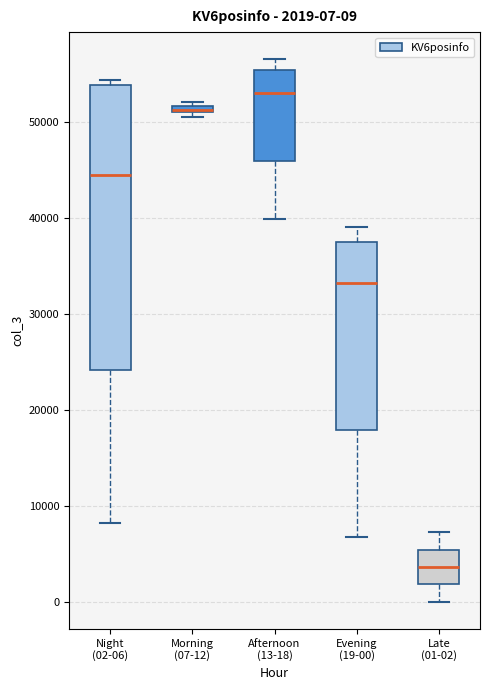

Comparing the boxes themselves (not the whiskers), which one is the tallest?

Night (02-06)